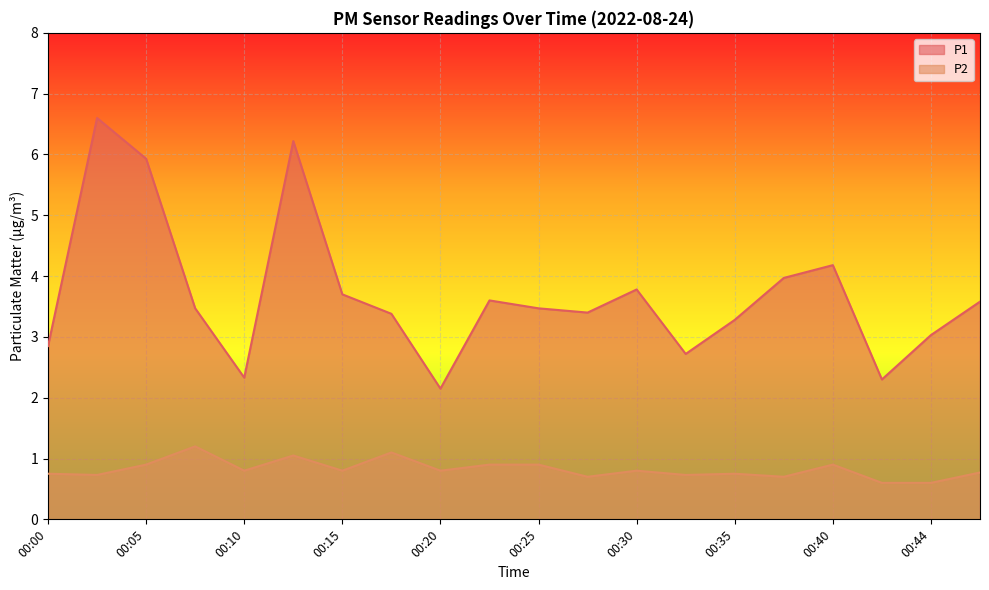

What is the total value across all series at 00:15?

4.5